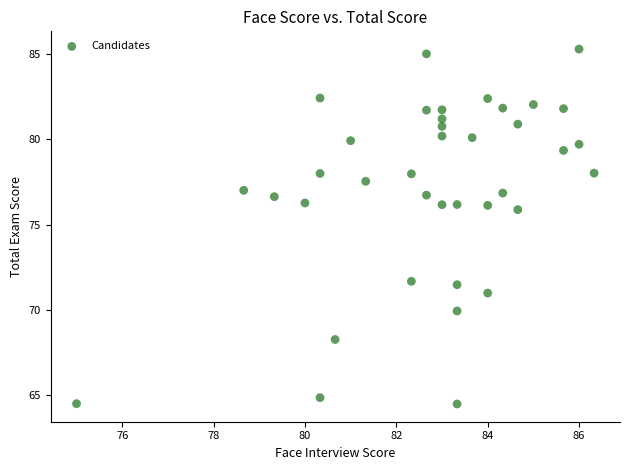

What is the range of Y values (max minus min)?

20.8